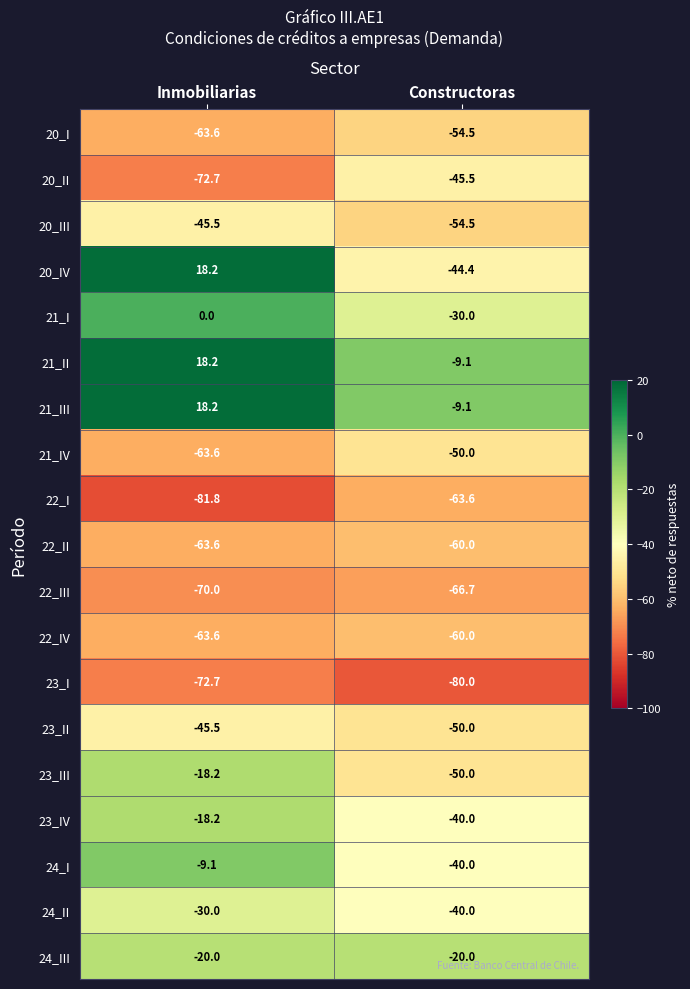

At which category is the sum across all series the highest?

Inmobiliarias